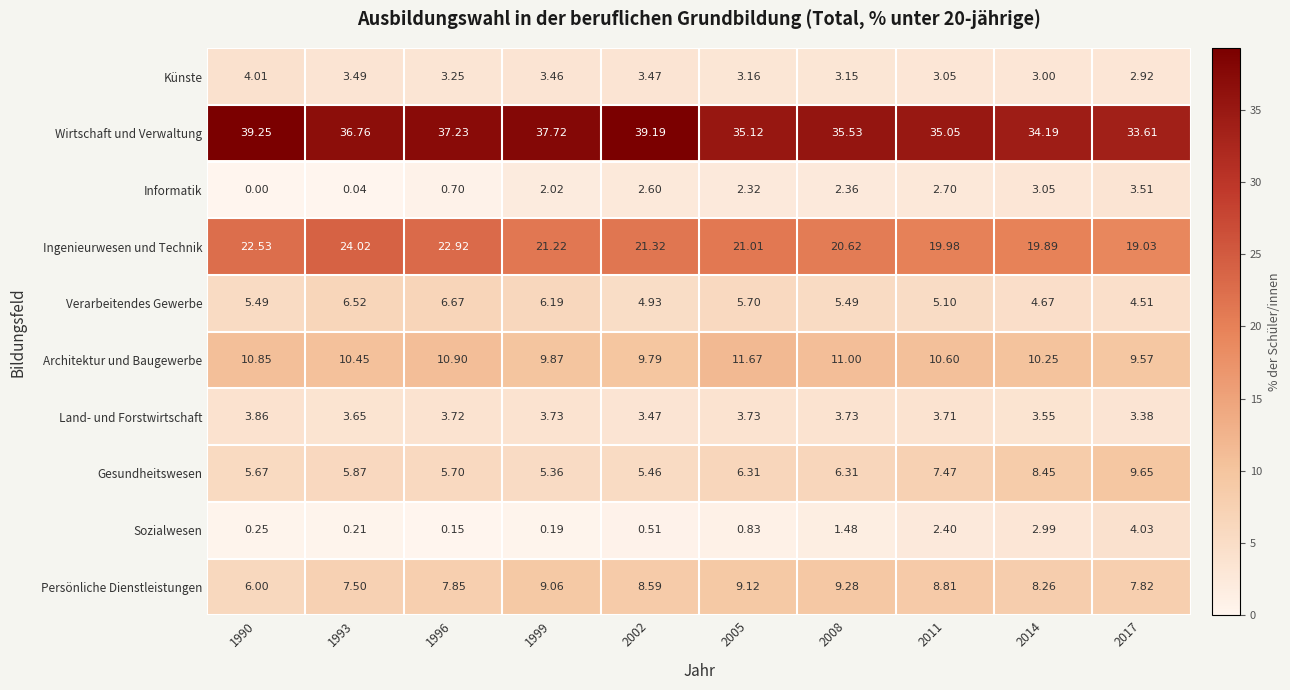

At 1993, list the series in order from largest to smallest.

Wirtschaft und Verwaltung, Ingenieurwesen und Technik, Architektur und Baugewerbe, Persönliche Dienstleistungen, Verarbeitendes Gewerbe, Gesundheitswesen, Land- und Forstwirtschaft, Künste, Sozialwesen, Informatik